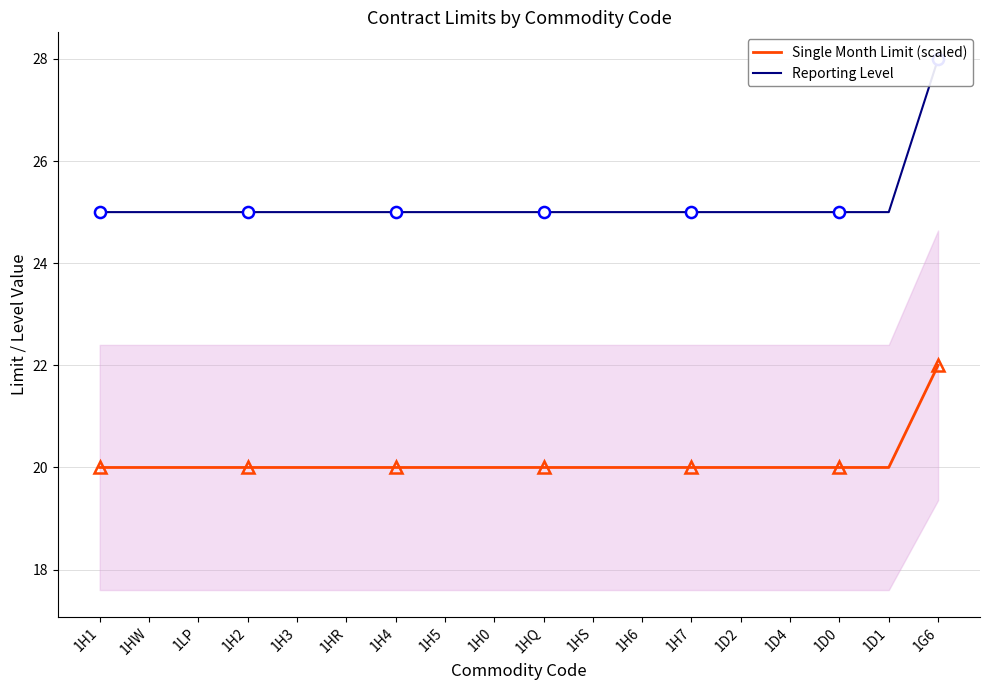

Reading left to right, transcribe all the data shown in this chart.

Single Month Limit (scaled): 20	20	20	20	20	20	20	20	20	20	20	20	20	20	20	20	20	22
Reporting Level: 25	25	25	25	25	25	25	25	25	25	25	25	25	25	25	25	25	28